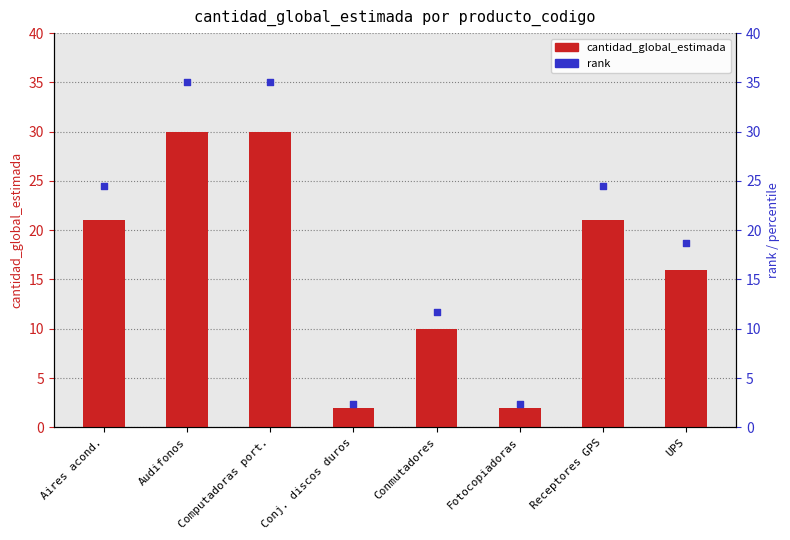

Is the value of cantidad_global_estimada at Fotocopiadoras greater than the value of rank at Conmutadores?

No